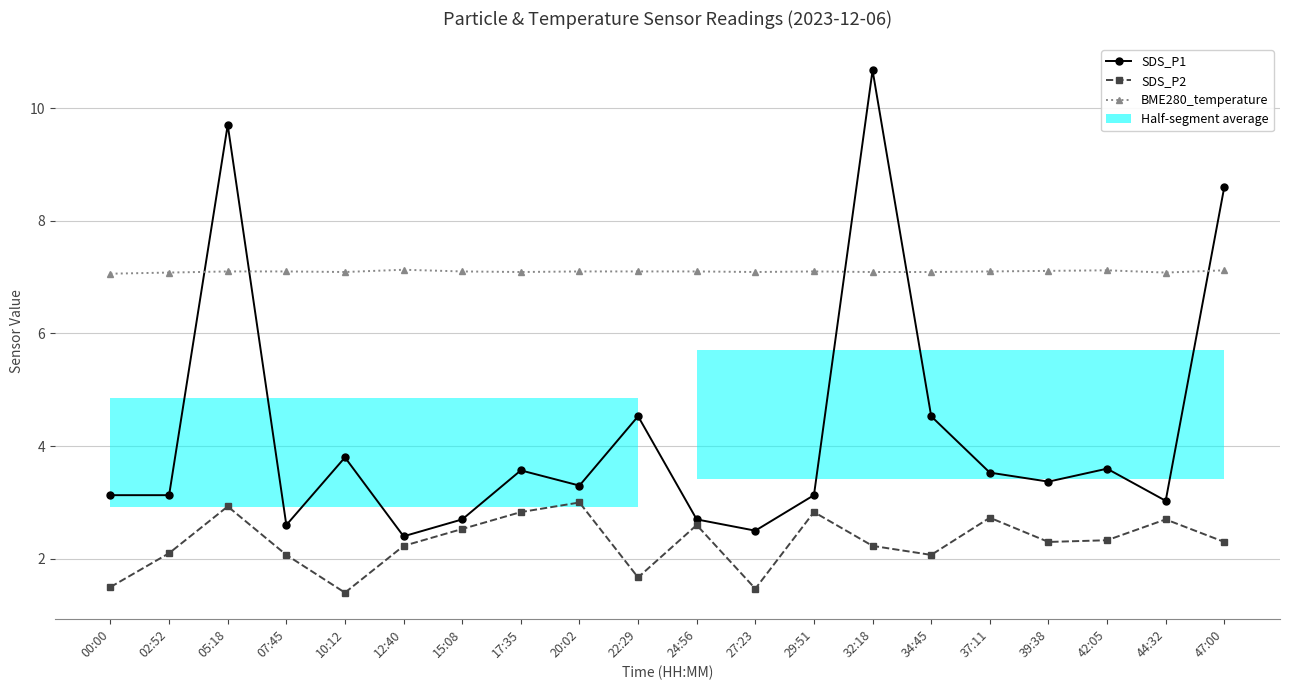

What is the sum of the BME280_temperature values at 29:51 and 37:11?

14.2